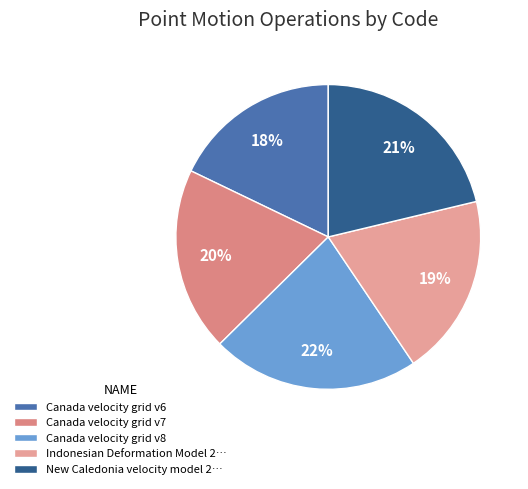

True or false: Canada velocity grid v8 accounts for 22% of the total.

True